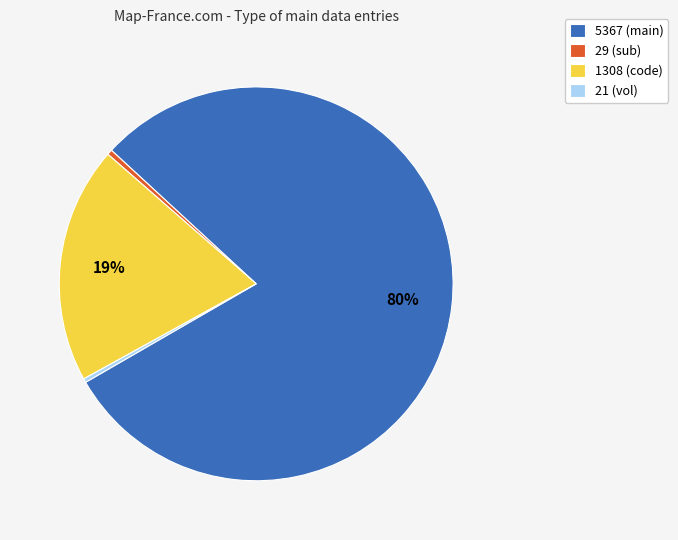

The 5367 (main) slice represents 85% of the pie. True or false?

False